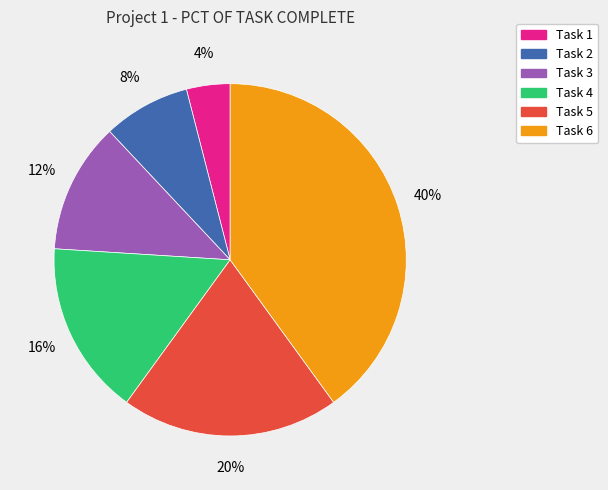

Is there a majority slice in this chart?

No